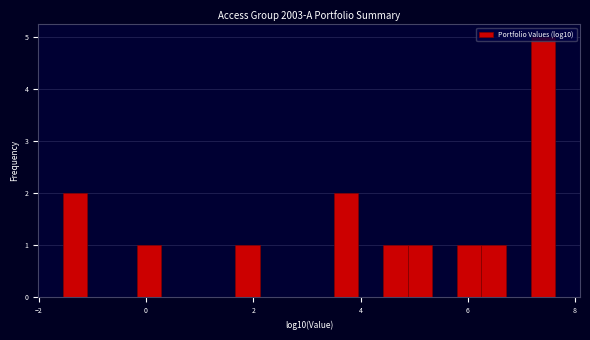

Read against the x-axis, roughly where is the centre of the tallest bar?

7.4